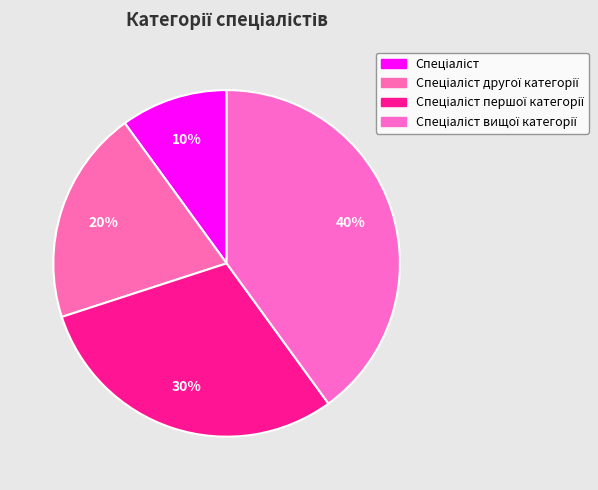

Rank the categories by value from highest to lowest.

Спеціаліст вищої категорії, Спеціаліст першої категорії, Спеціаліст другої категорії, Спеціаліст